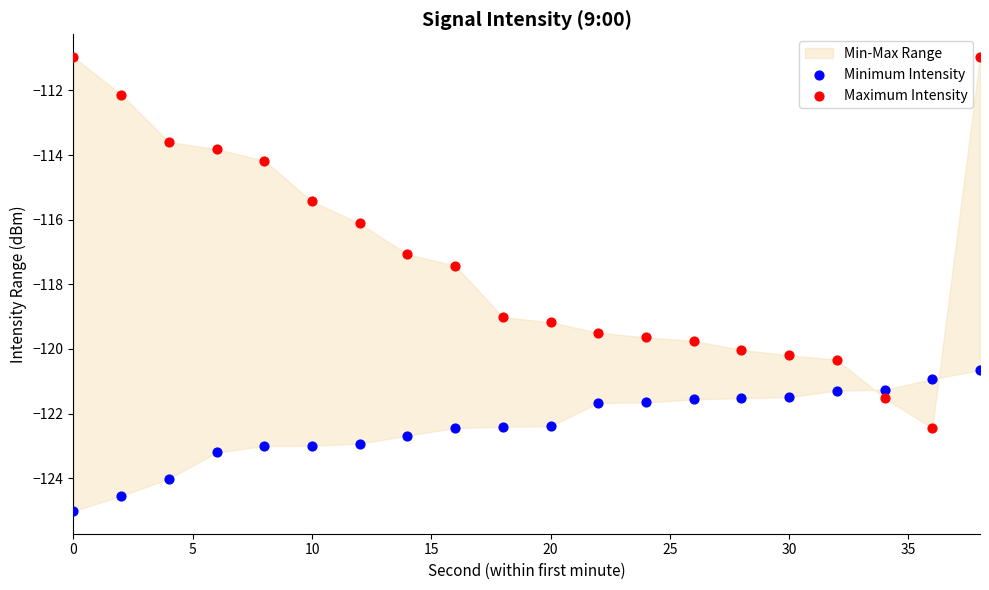

Which series contains the highest Y value?

Maximum Intensity